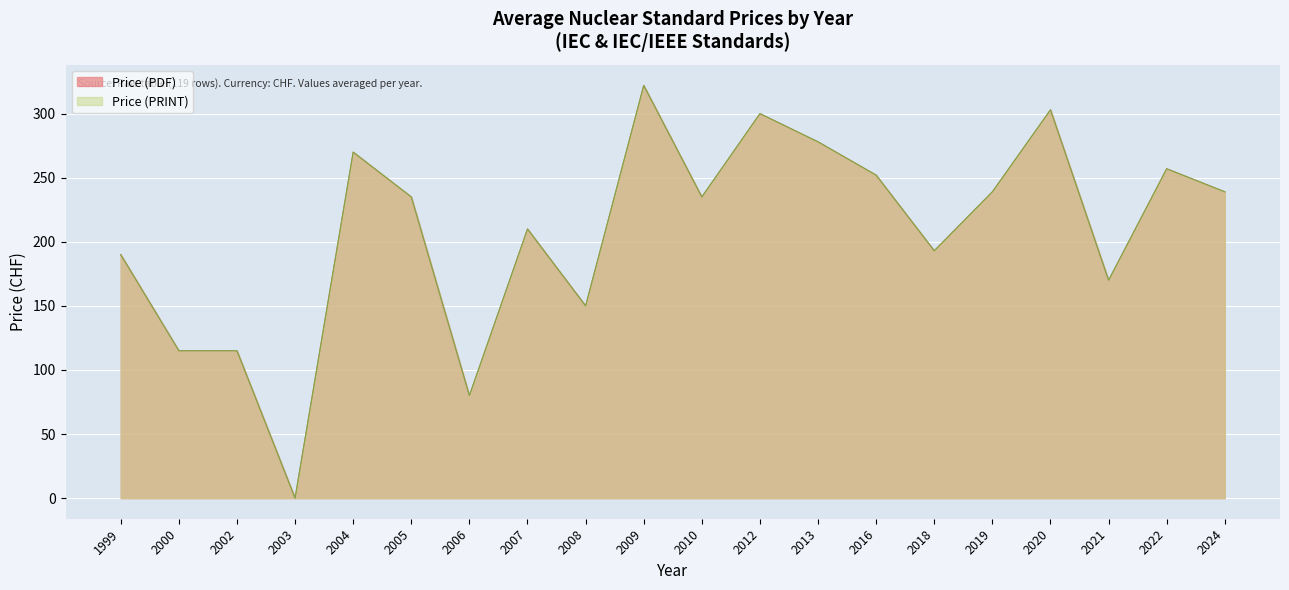

Rank the series by their maximum value, from highest to lowest.

Price (PDF), Price (PRINT)